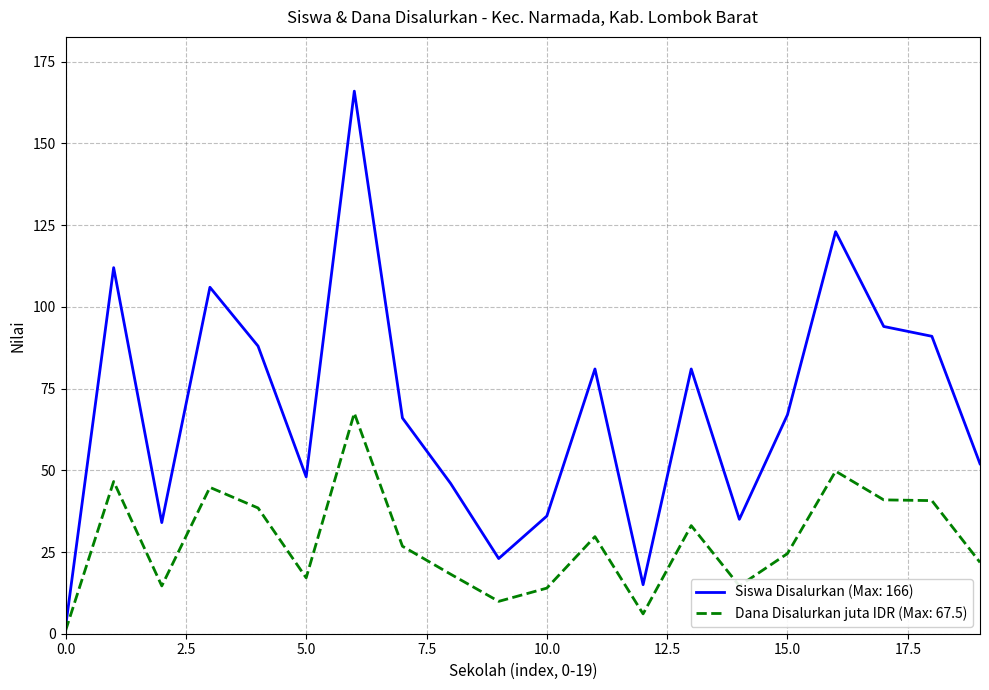

List the series in order of their overall mean, highest first.

Siswa Disalurkan (Max: 166), Dana Disalurkan juta IDR (Max: 67.5)